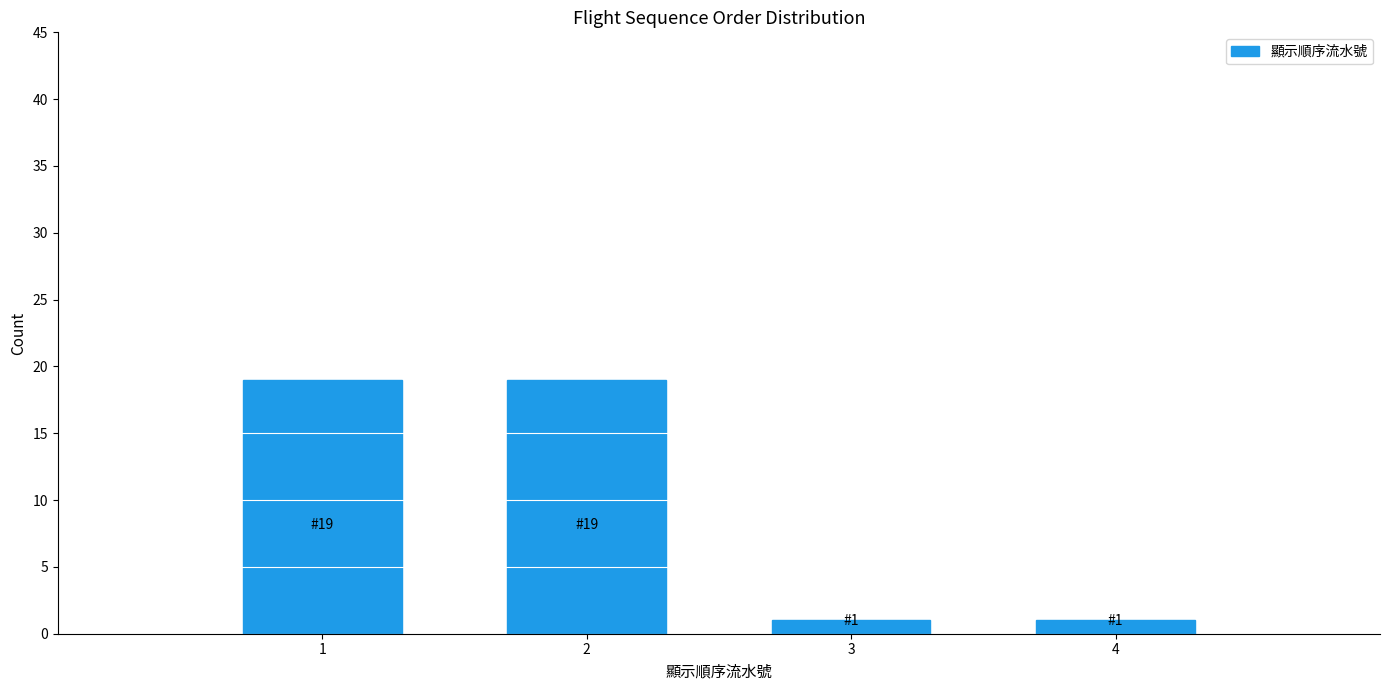

Reading right to left, what are all the values shown in this chart?

1	1	19	19